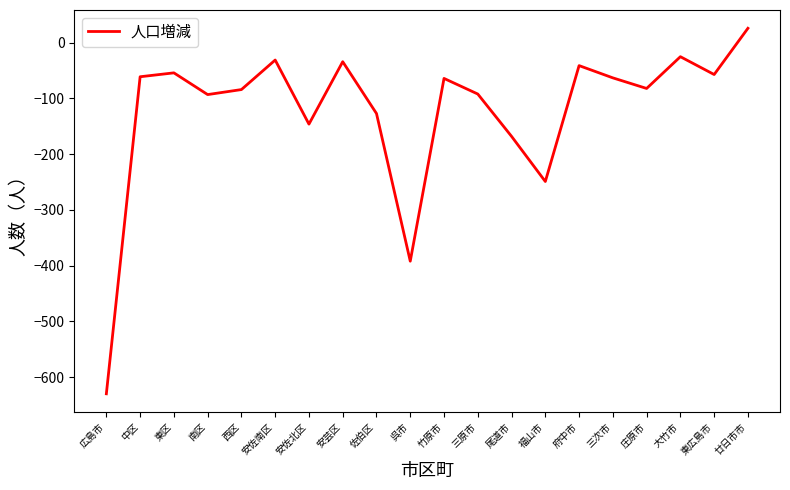

Between 安佐南区 and 安佐北区, which is larger?

安佐南区